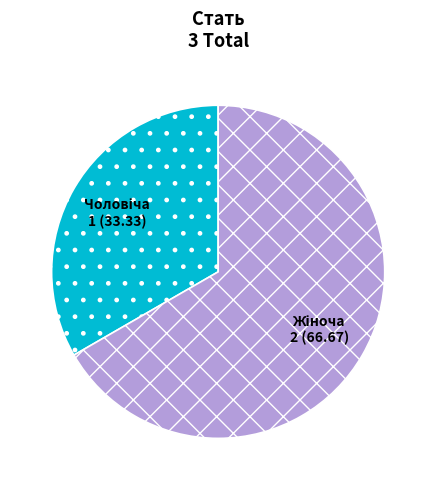

Is there a majority slice in this chart?

Yes